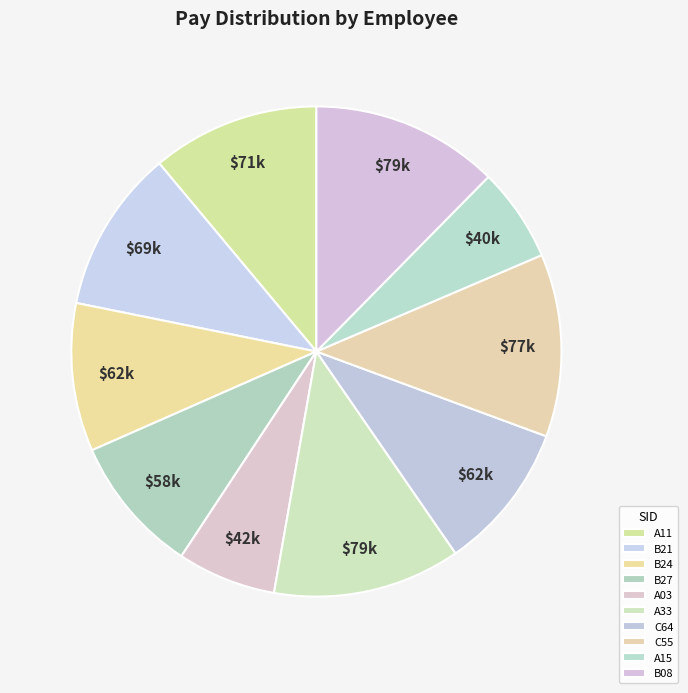

What is the smallest slice in the pie chart?

A15